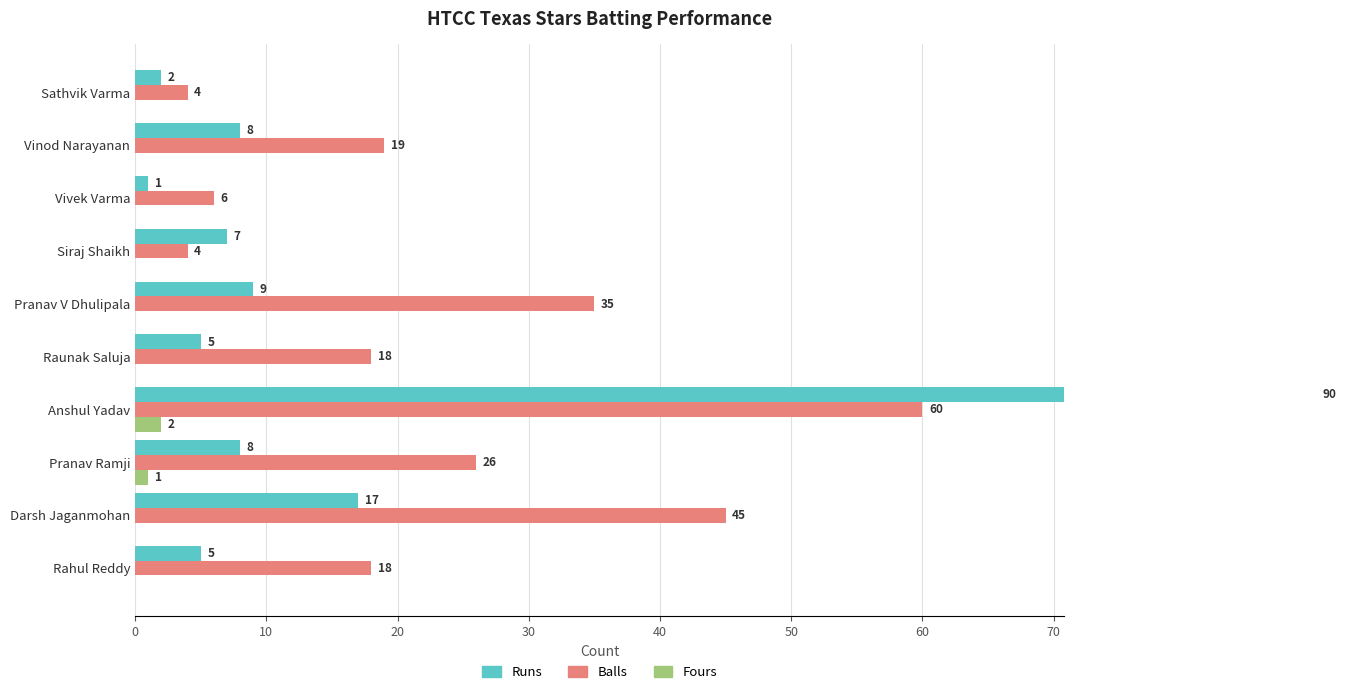

What is the value of the Runs bar at the 9th from the left?

8